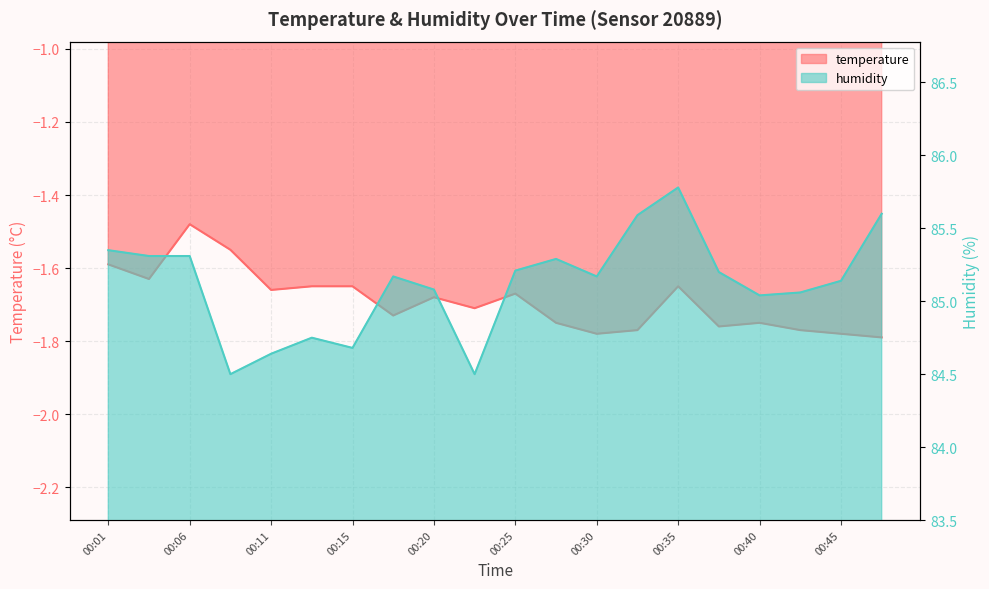

How many distinct data groups are displayed?

2